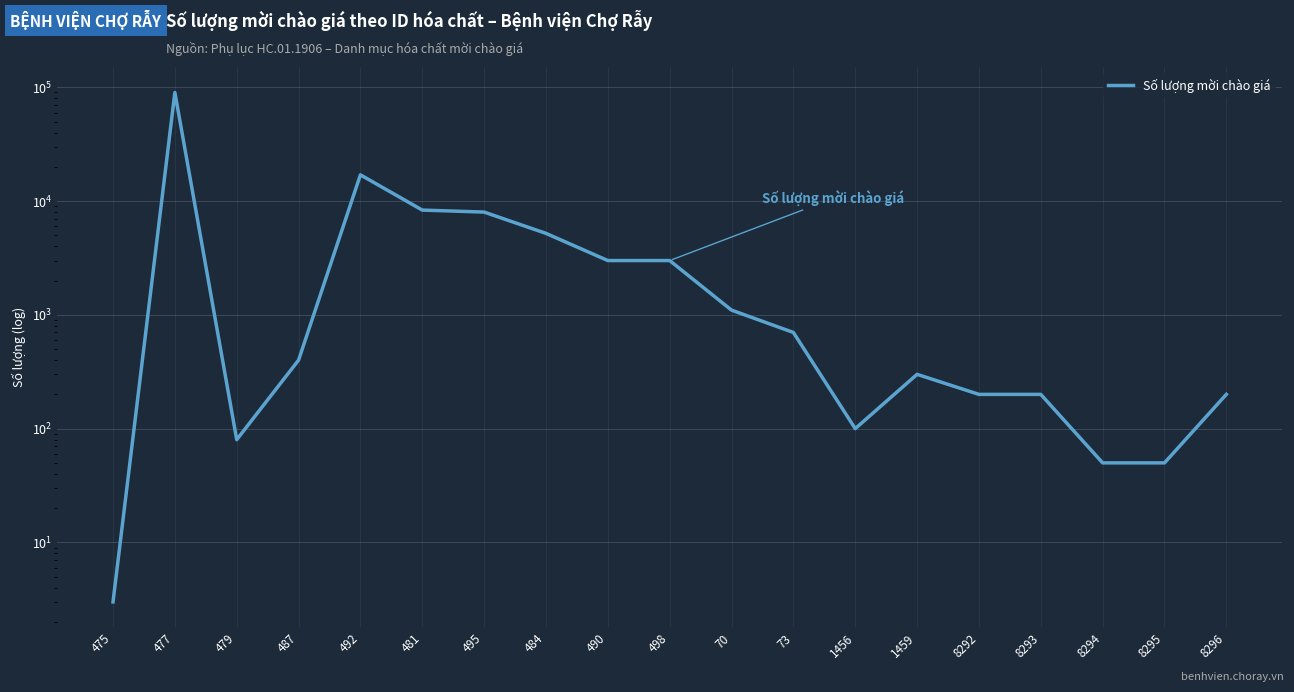

Read the value at 8294, to the nearest 10.

50